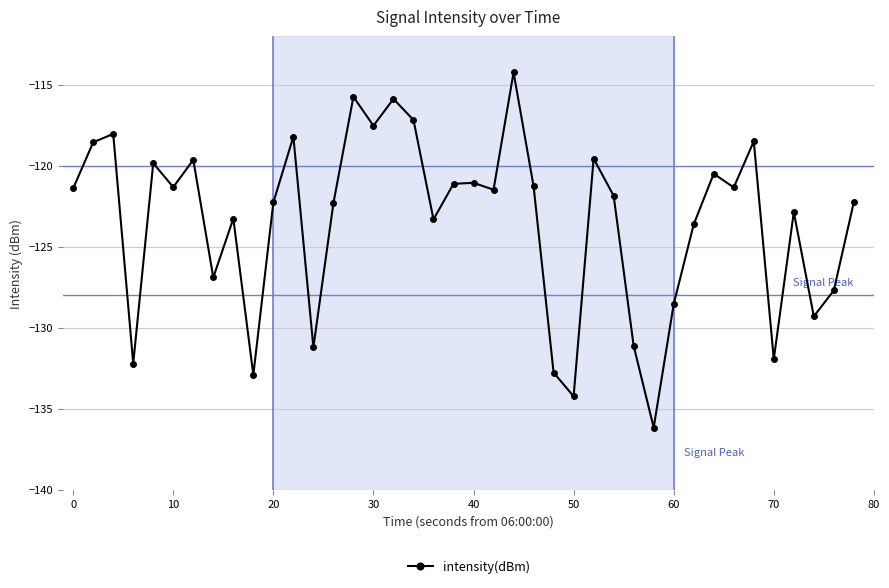

Count the number of categories in the chart.

40